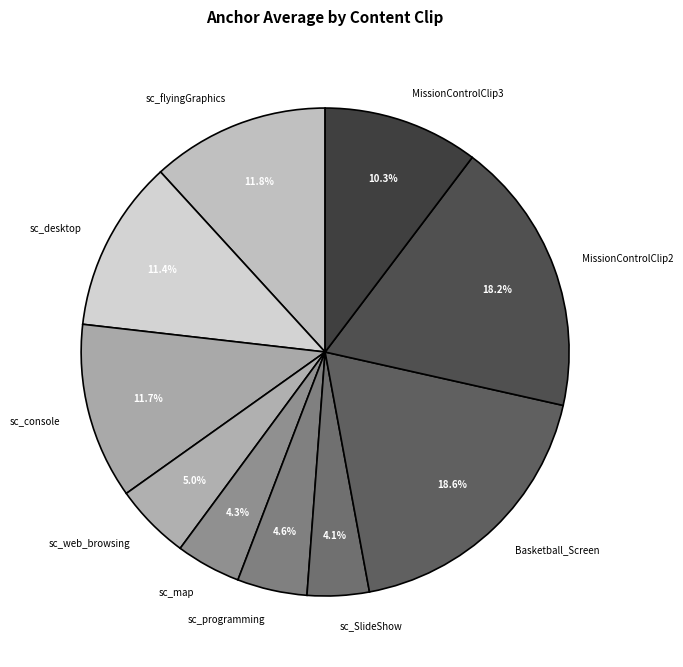

Is there any slice that represents more than half of the pie?

No